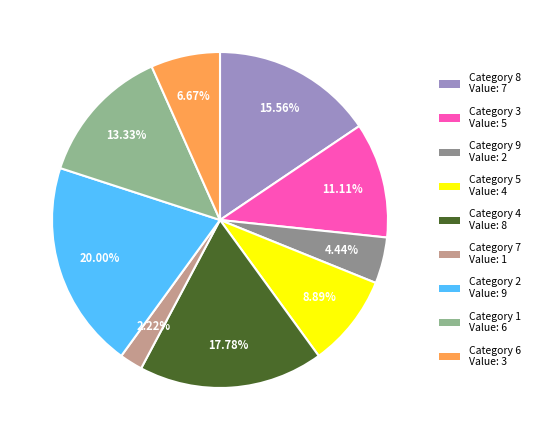

How many segments does this pie chart have?

9